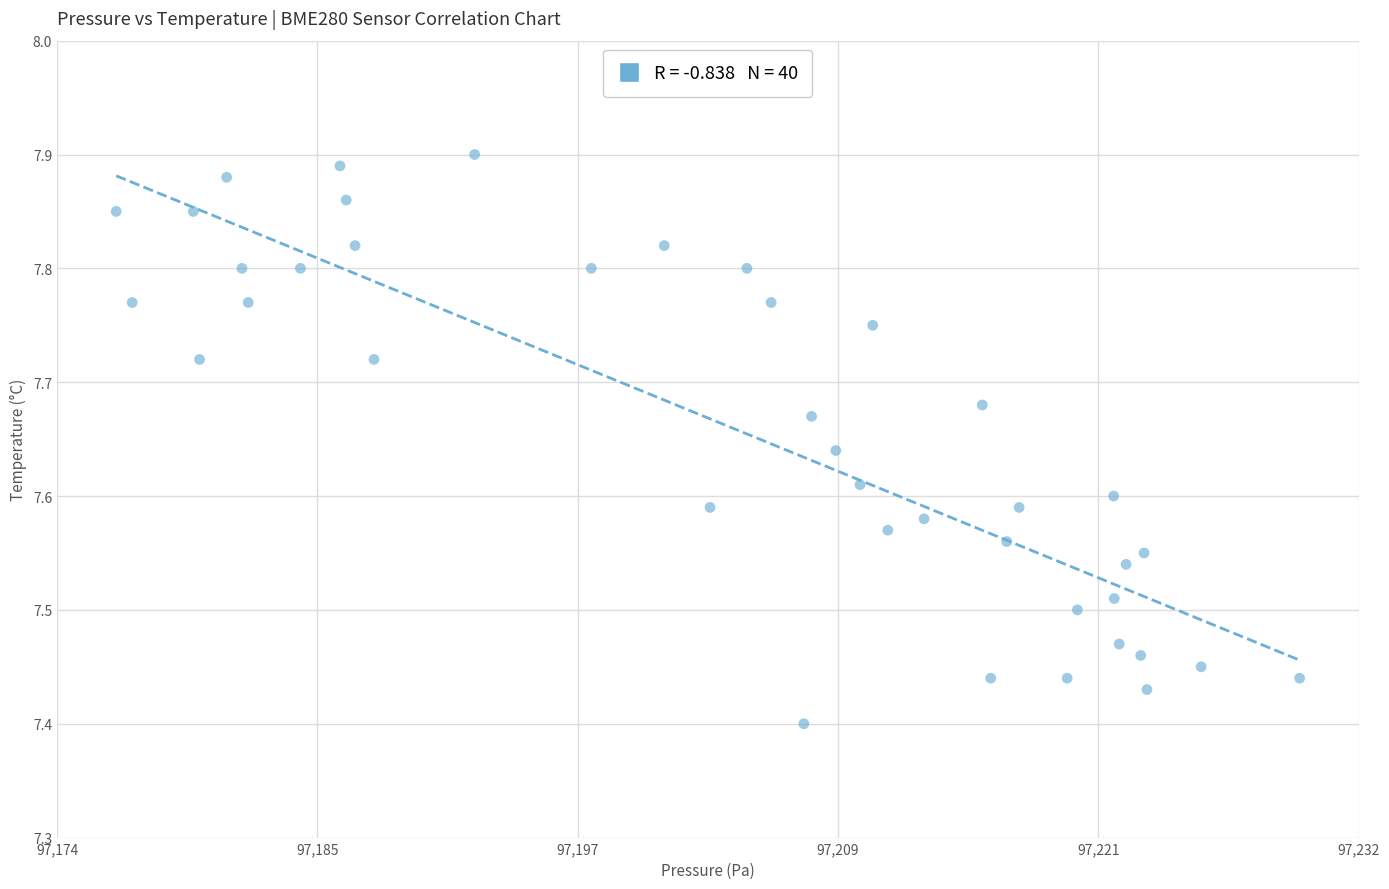

What is the range of Y values (max minus min)?

0.5